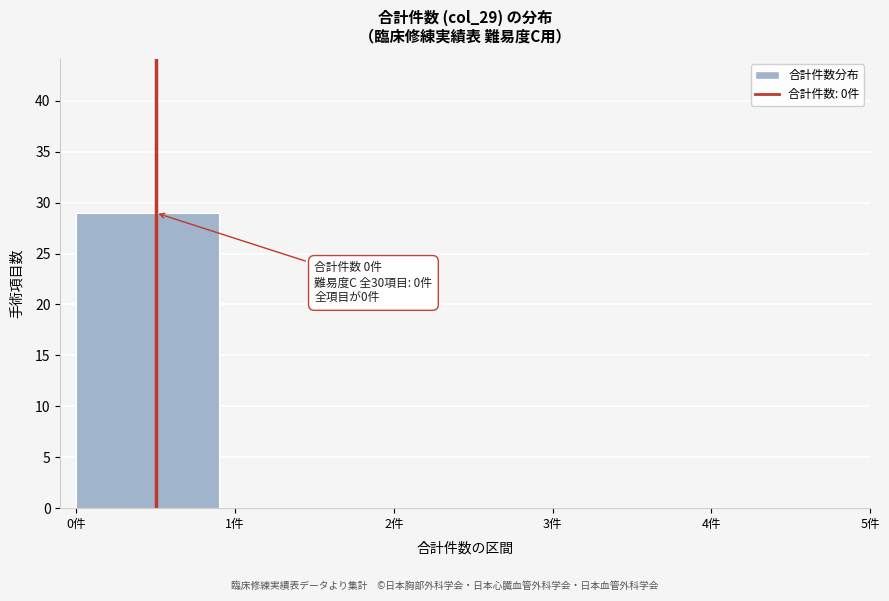

Which range on the x-axis has the tallest bar?

0 to 1